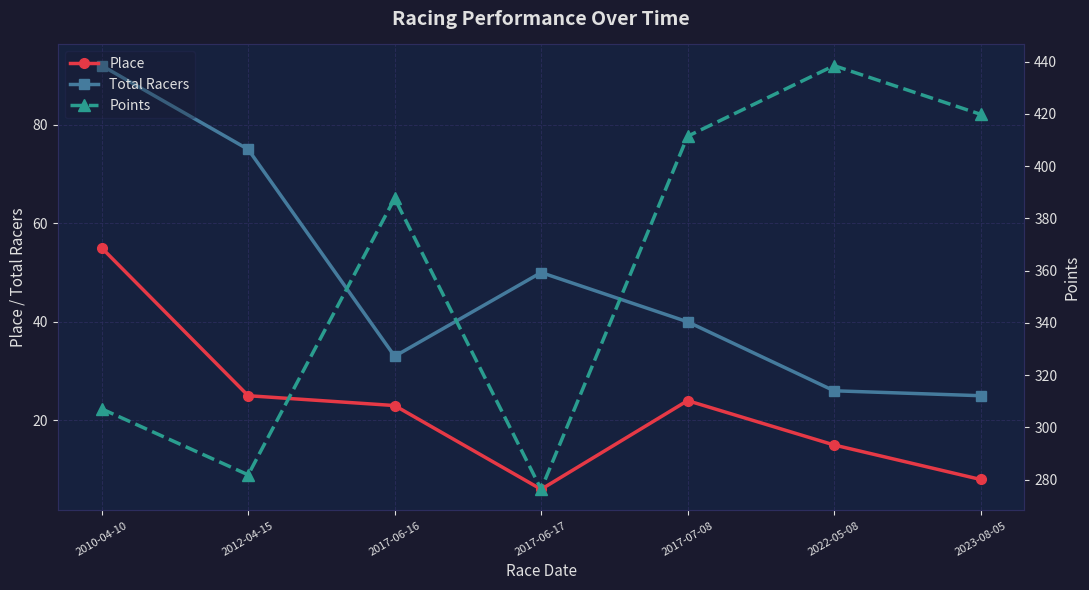

Reading left to right, transcribe all the data shown in this chart.

Place: 55.0	25.0	23.0	6.0	24.0	15.0	8.0
Total Racers: 92.0	75.0	33.0	50.0	40.0	26.0	25.0
Points: 307.1	281.8	387.7	276.3	411.5	438.5	419.9